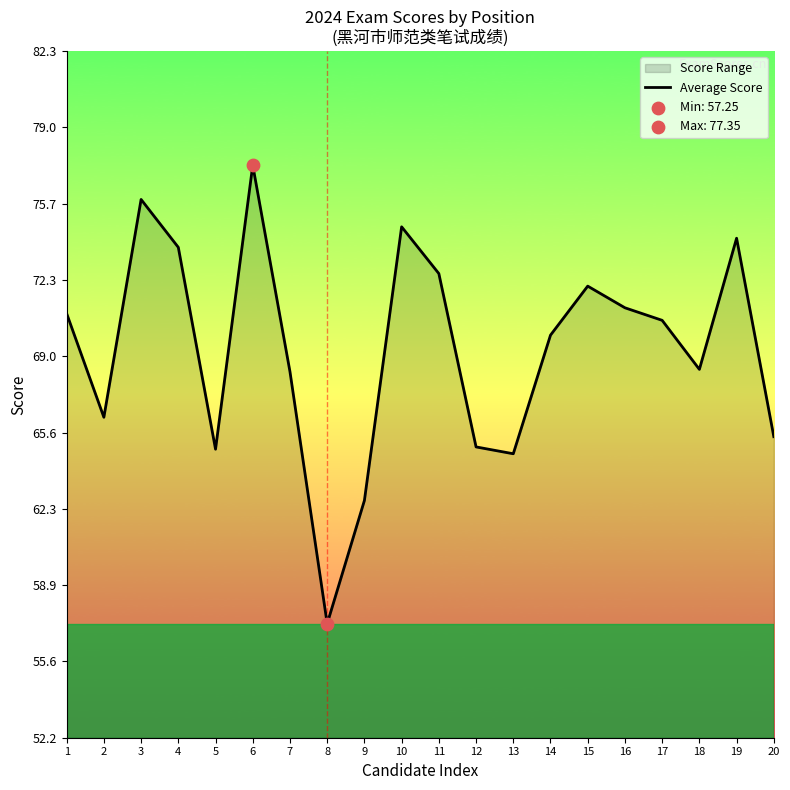

Which has a higher value, 6 or 7?

6